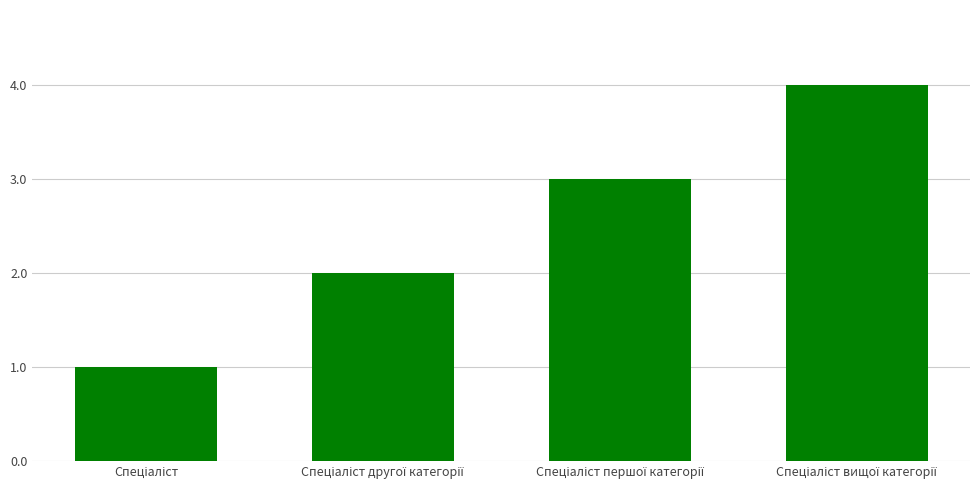

What is the greatest value displayed?

4